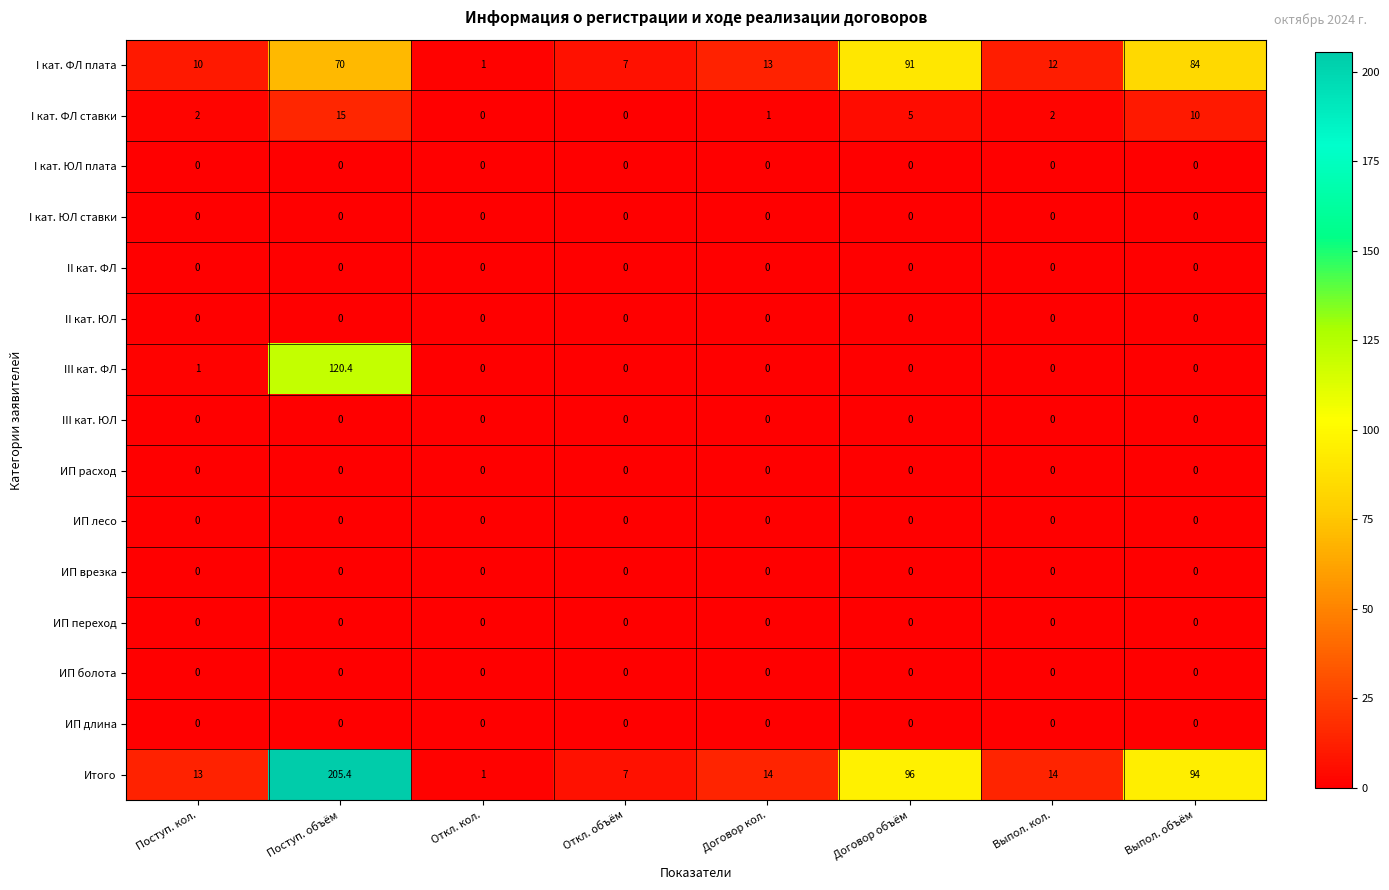

Which series changed the most between Поступ. объём and Выпол. объём?

III кат. ФЛ